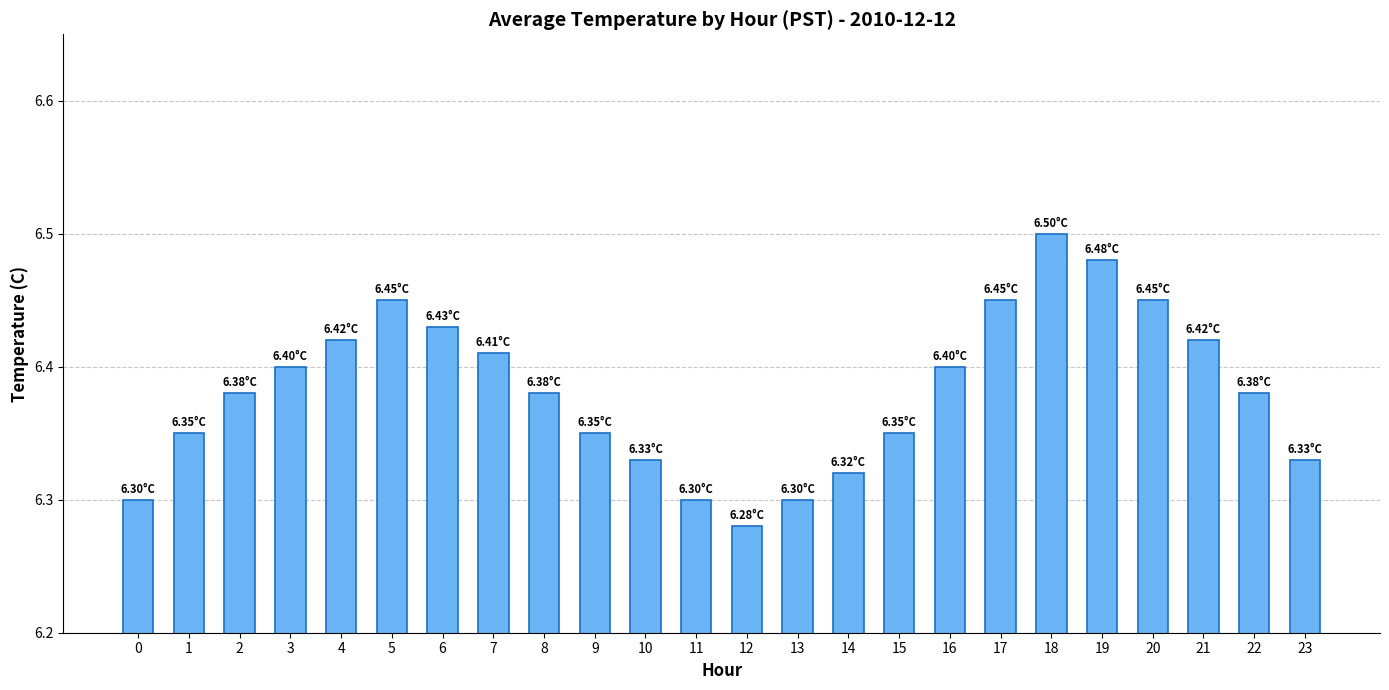

Approximately how many times larger is the value at 13 compared to 1?

1.0